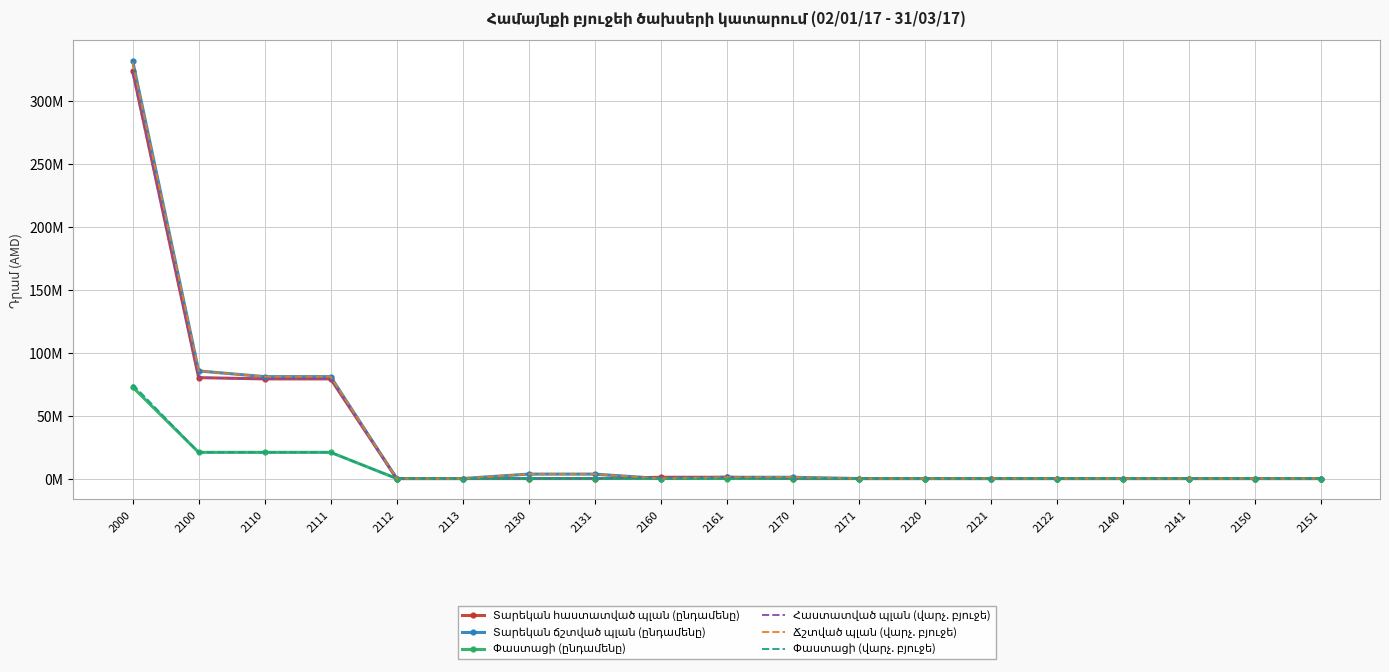

At which category is the sum across all series the highest?

2000